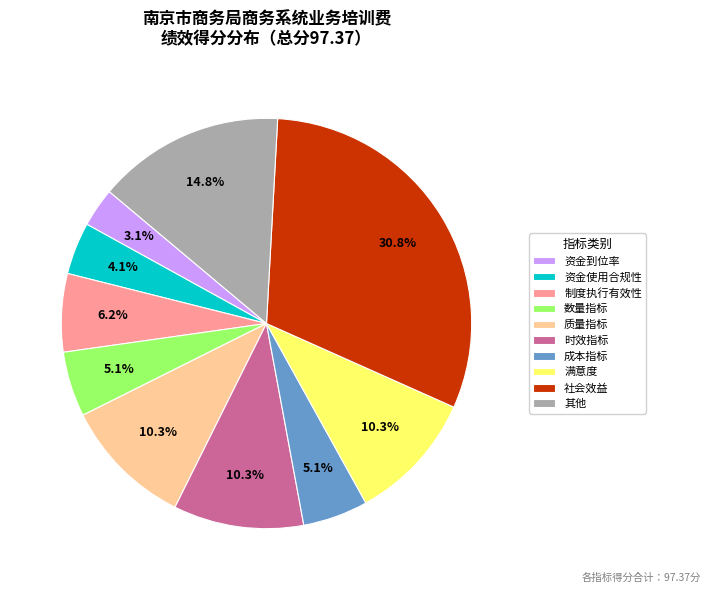

Does any single category account for the majority?

No